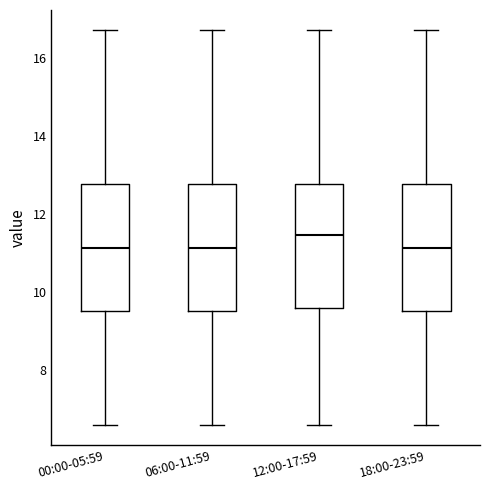

Reading left to right, transcribe this box plot: for each box, give where its median line is, the range the box spans, and where its two whiskers end, as read against the y-axis. The values are not printed on the chart, so give them approximately, as read against the axis.

00:00-05:59: median 11.2, box 9.6 to 12.8, whiskers 6.6 to 16.8
06:00-11:59: median 11.2, box 9.6 to 12.8, whiskers 6.6 to 16.8
12:00-17:59: median 11.4, box 9.6 to 12.8, whiskers 6.6 to 16.8
18:00-23:59: median 11.2, box 9.6 to 12.8, whiskers 6.6 to 16.8